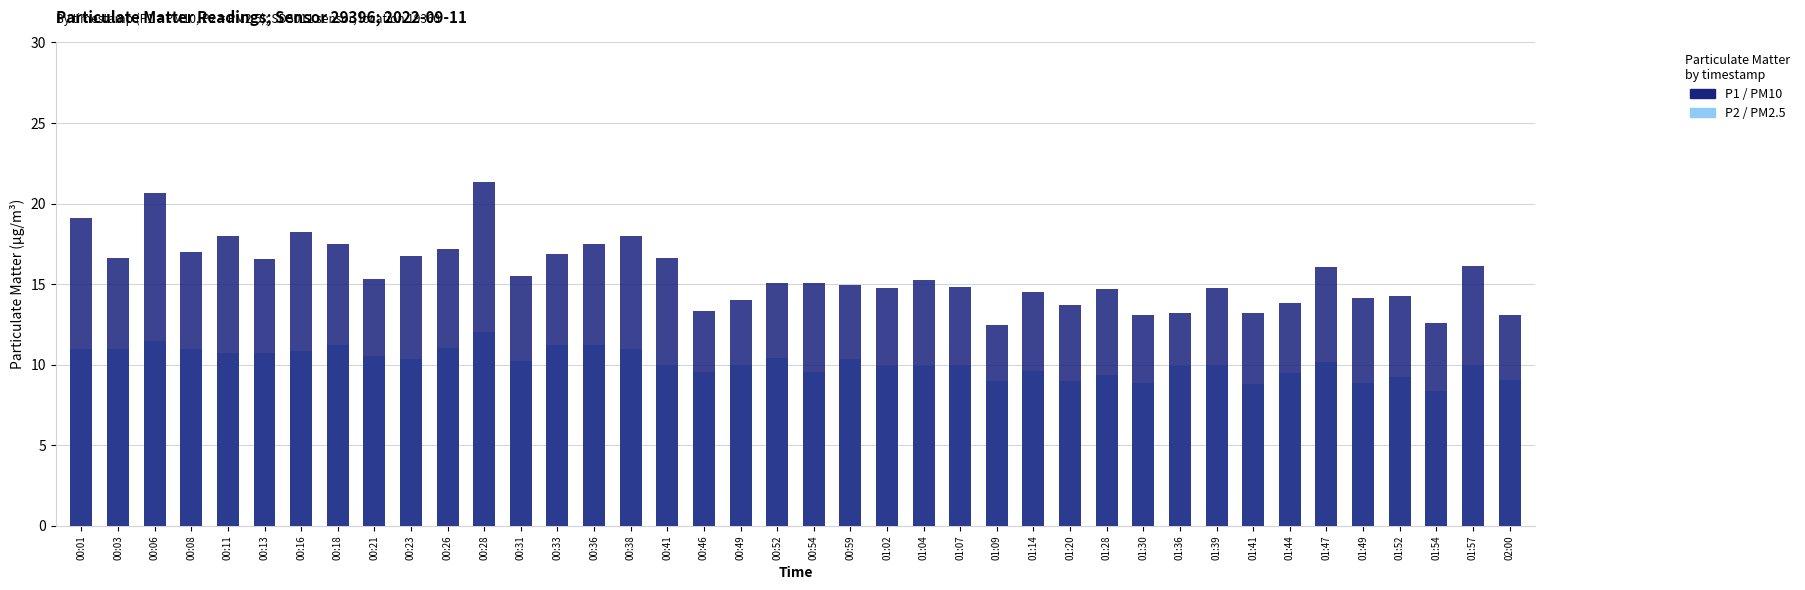

Are the bars horizontal?

No